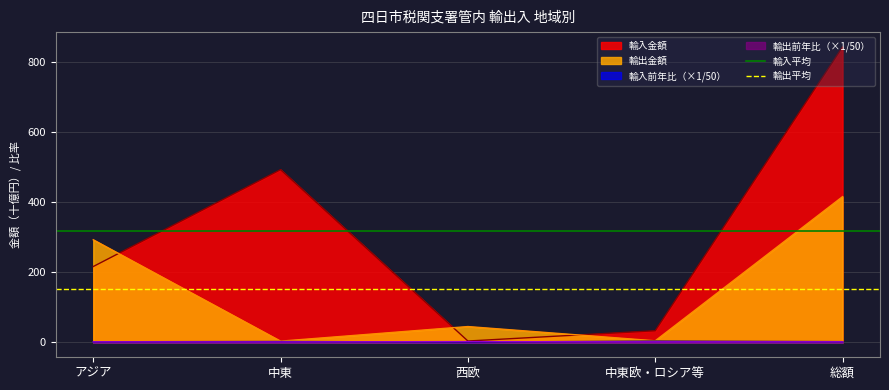

The 輸出金額 series shows 79.6 at 西欧. True or false?

False